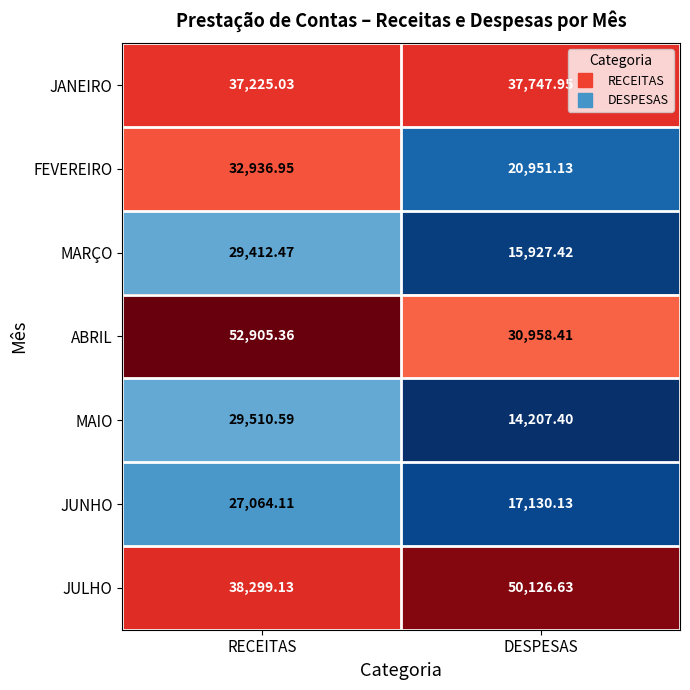

List the labels in order of JUNHO value, largest first.

RECEITAS, DESPESAS